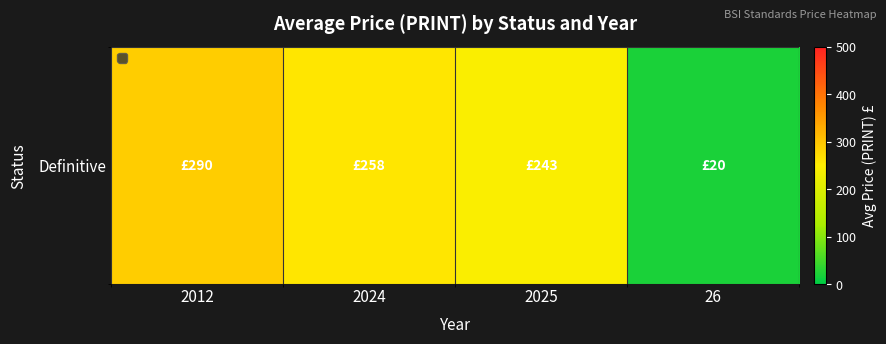

Rank the categories by value from lowest to highest.

26, 2025, 2024, 2012